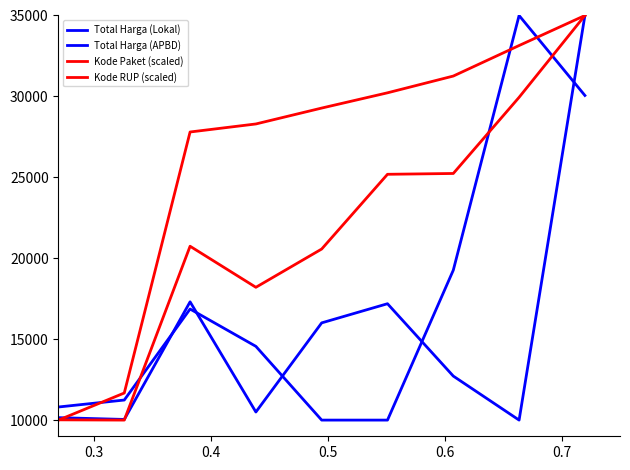

Does the chart display data point markers on the line(s)?

No